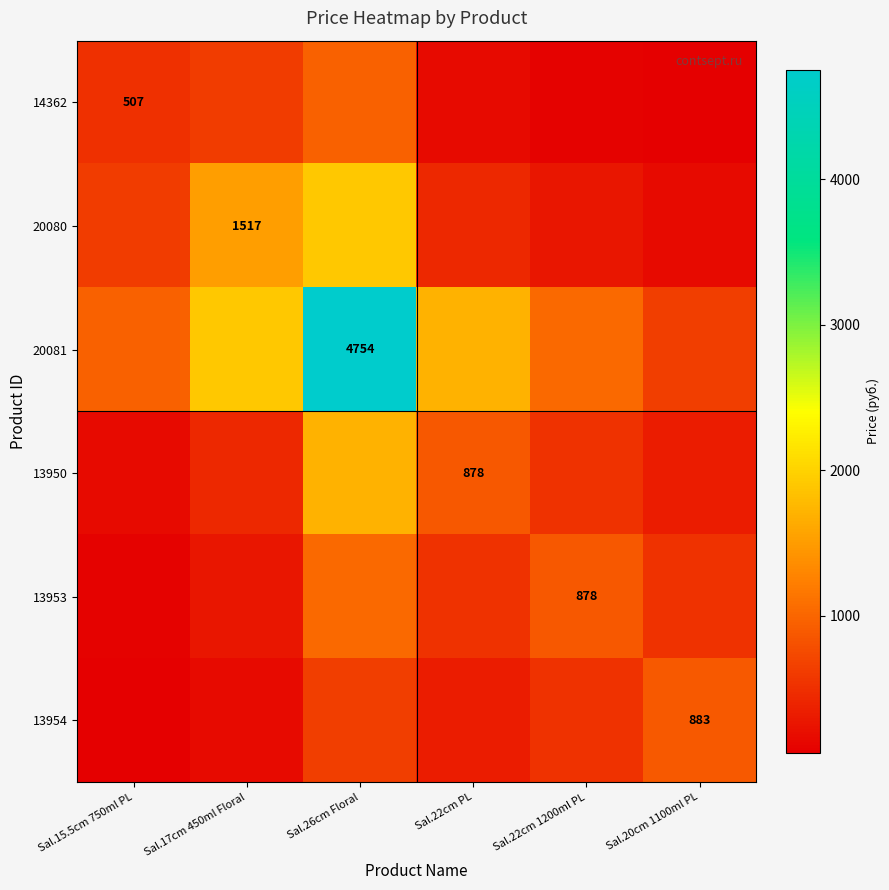

The 14362 series shows 967.7 at Sal.26cm Floral. True or false?

True